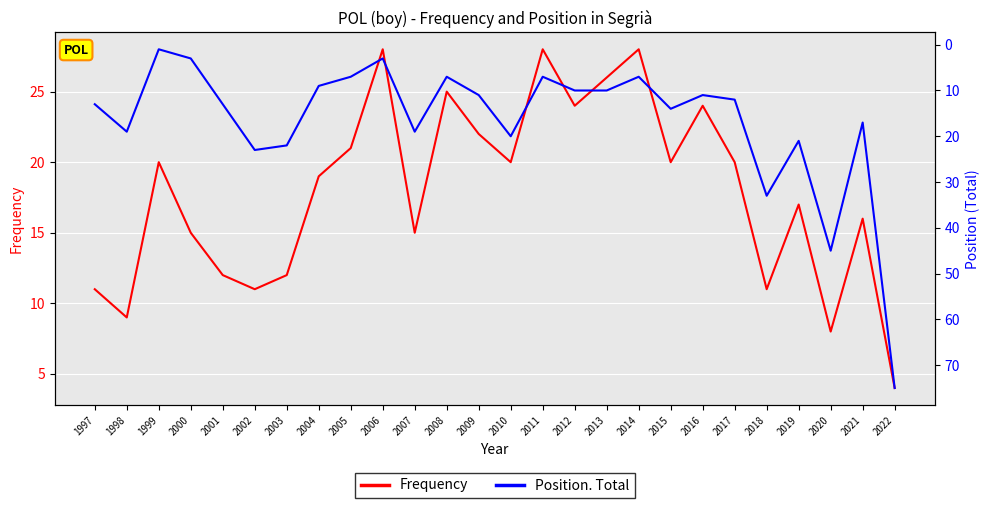

At which label is Frequency closest to 16?

2021